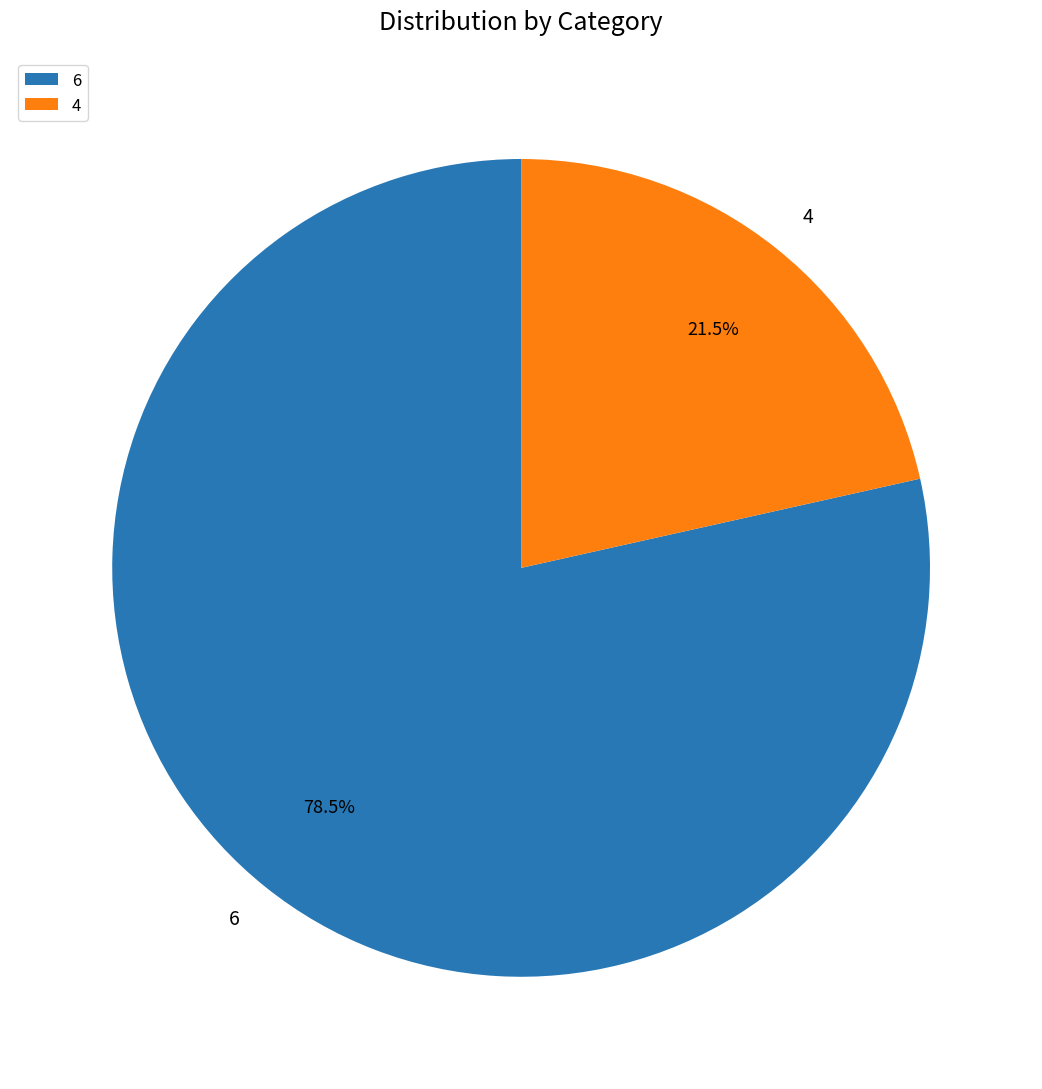

Combined, what portion of the pie is 4 and 6?

100.0%